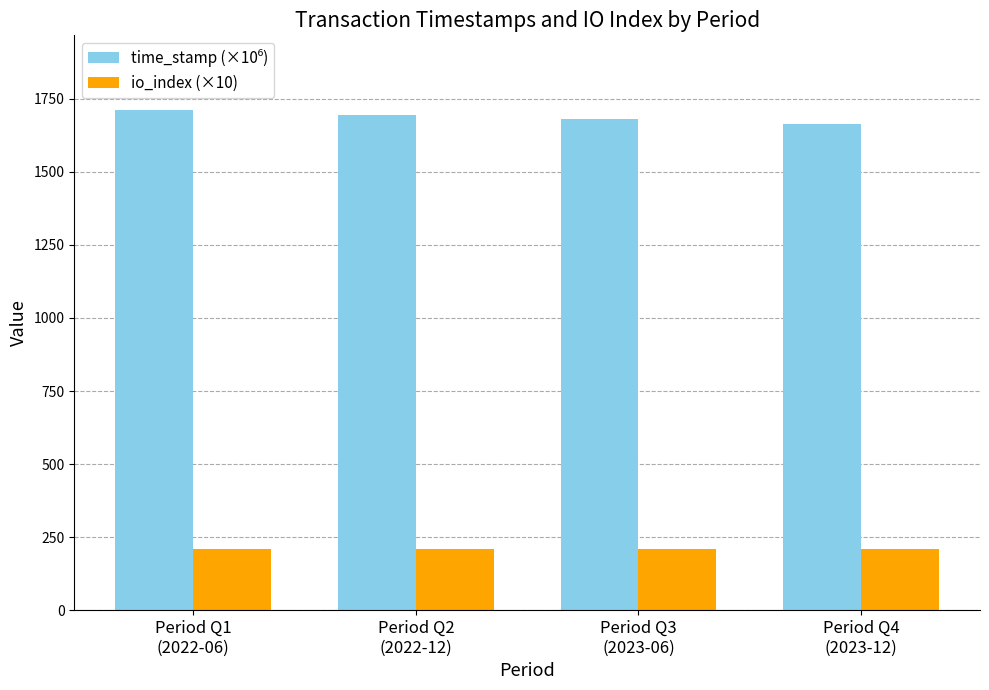

At how many categories does at least one series exceed 1354?

4